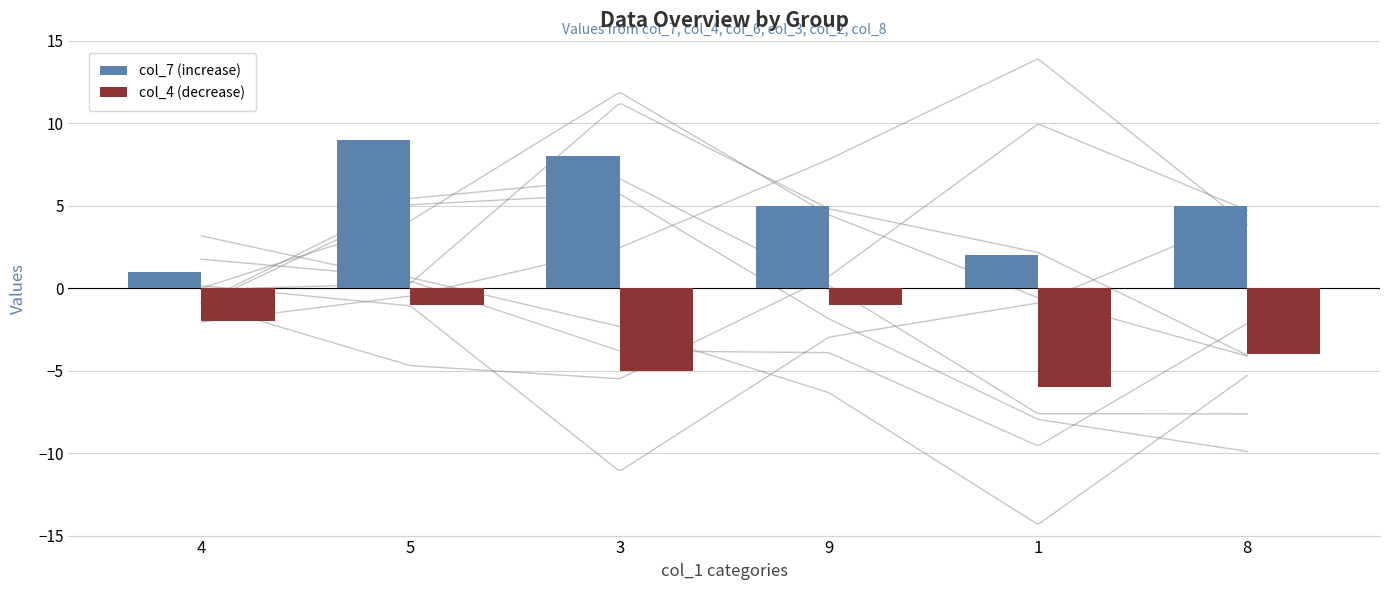

What is the minimum value for col_4 (decrease)?

-6